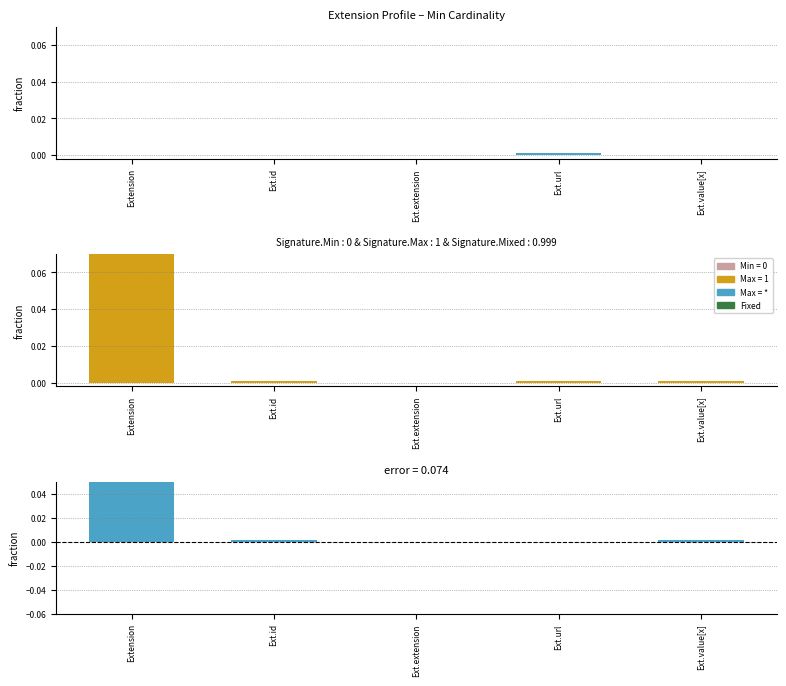

Which series has the widest spread of values?

Max